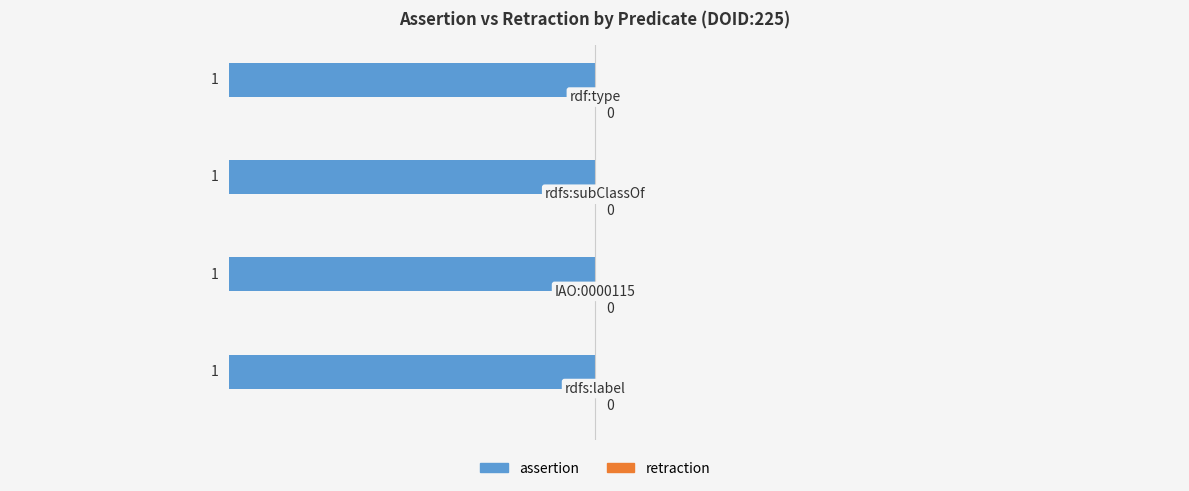

What is the maximum value shown in the chart?

1